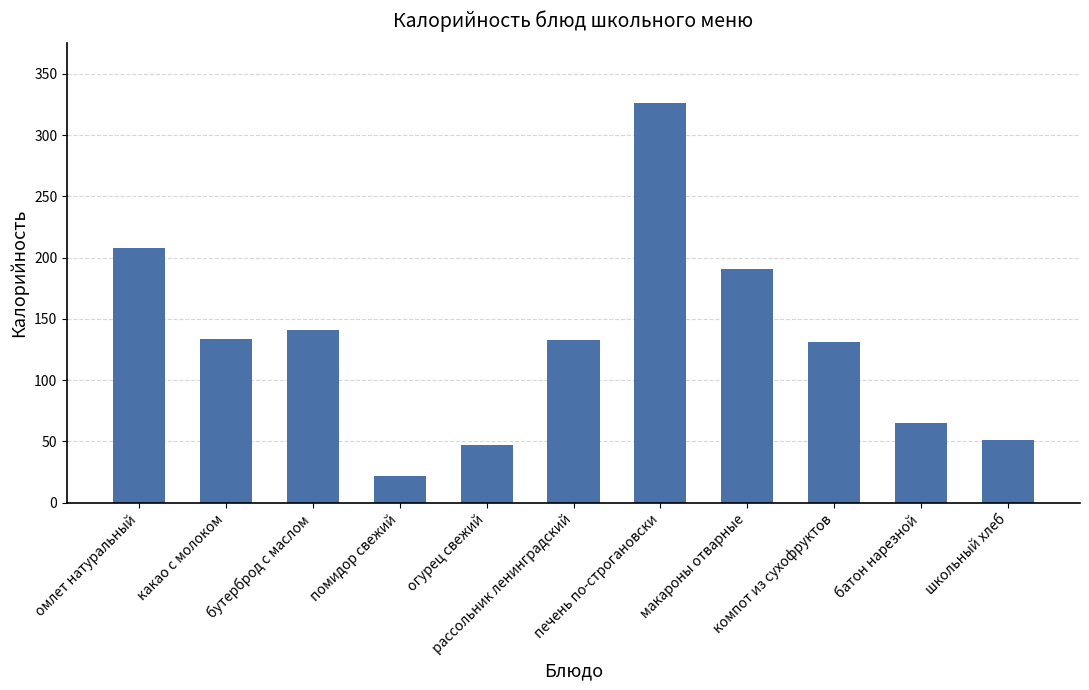

Which category has the highest value across all series?

печень по-строгановски